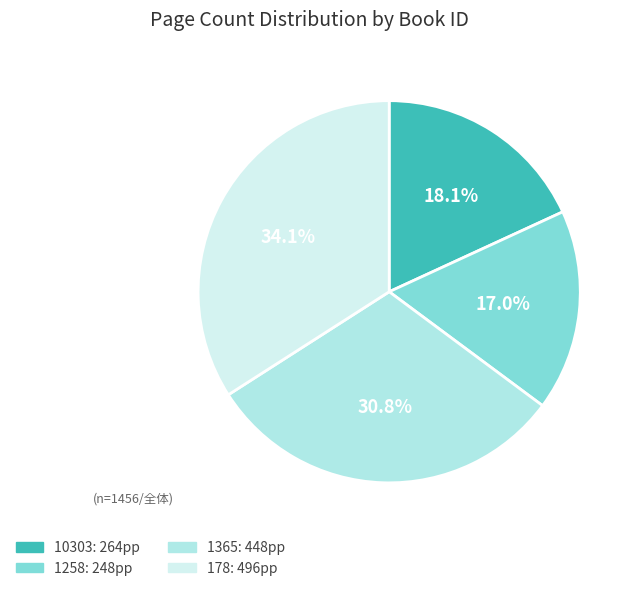

True or false: 1365 accounts for 31% of the total.

True